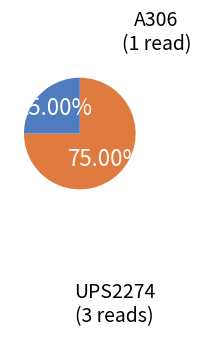

What is the ratio of the value at A306 to the value at UPS2274?

0.3